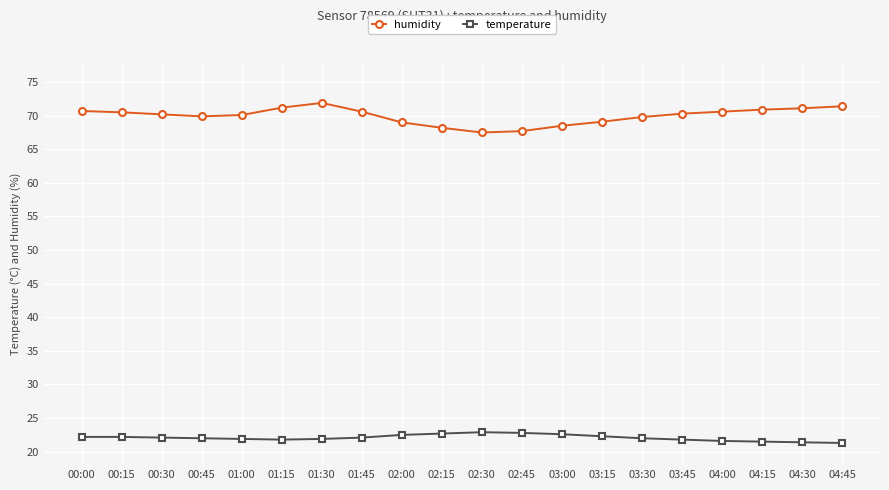

Between 01:30 and 03:45, which series saw the biggest shift?

humidity